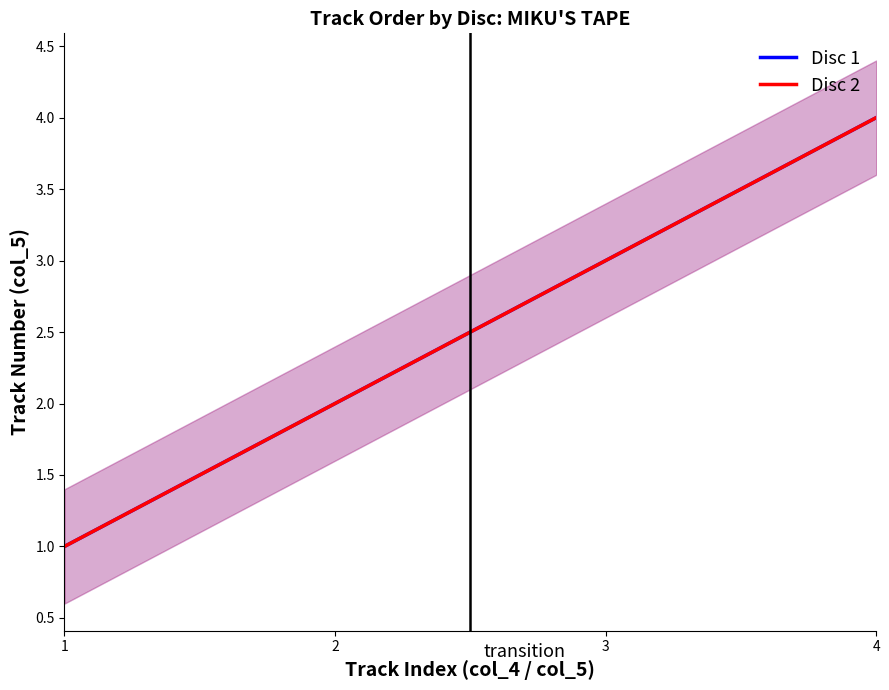

Is the value of Disc 2 at 0 greater than the value of Disc 1 at 0?

No